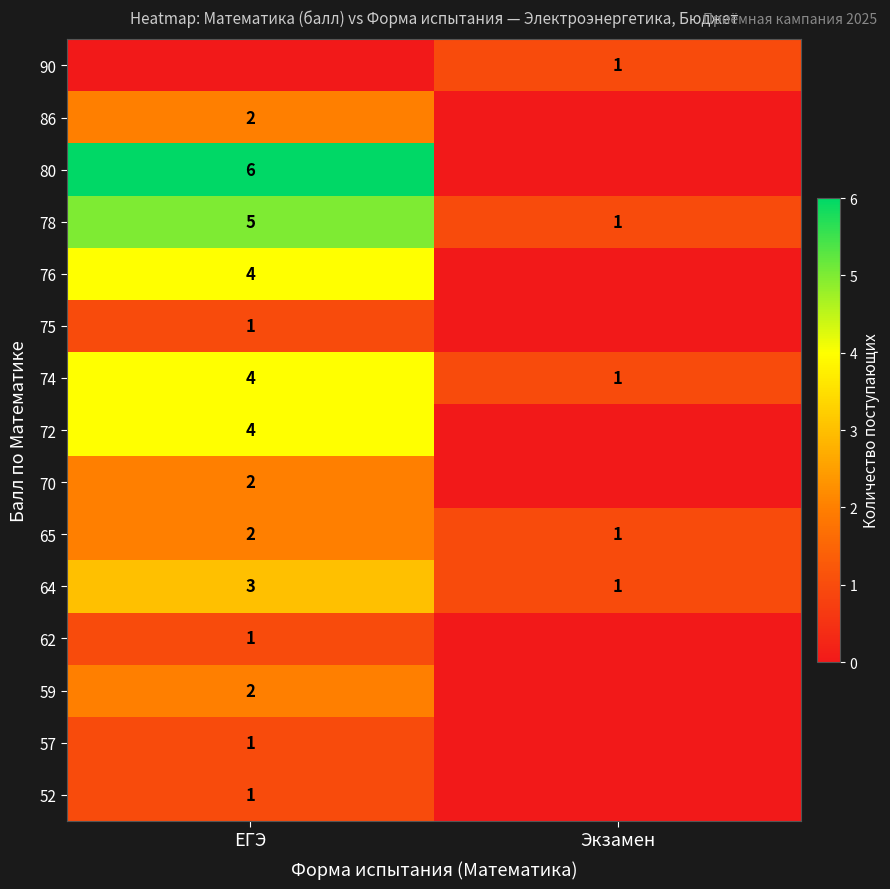

True or false: 75 has a value of 1 at ЕГЭ.

True